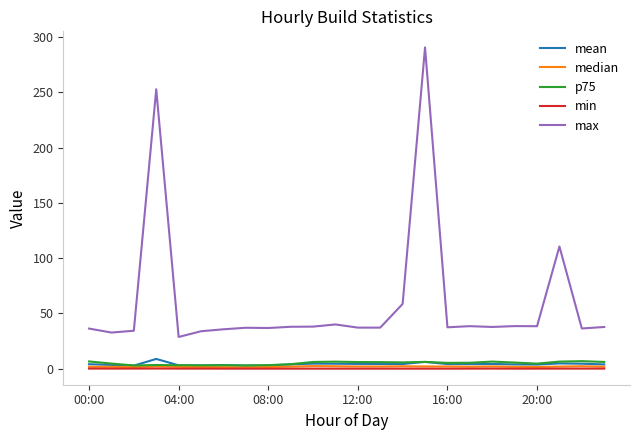

Which series has the largest range (max minus min)?

max